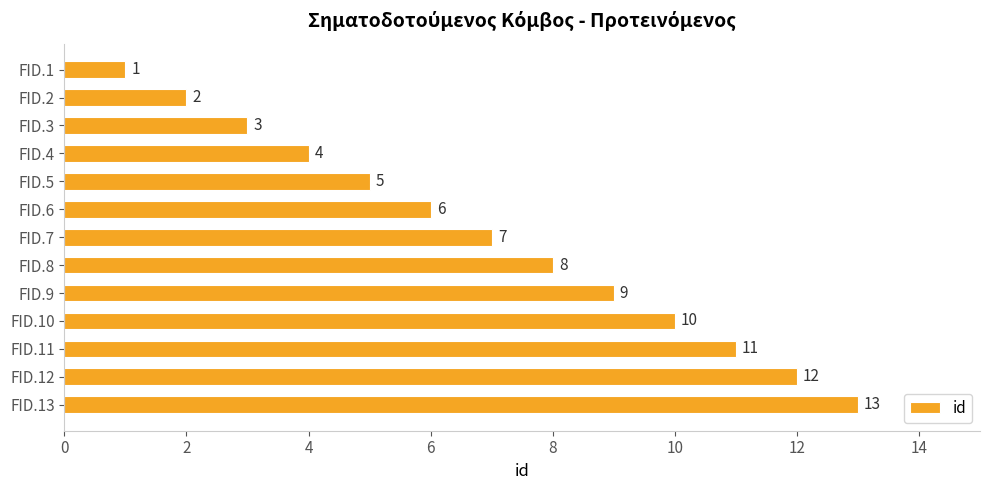

Which label corresponds to the smallest value in the chart?

FID.1